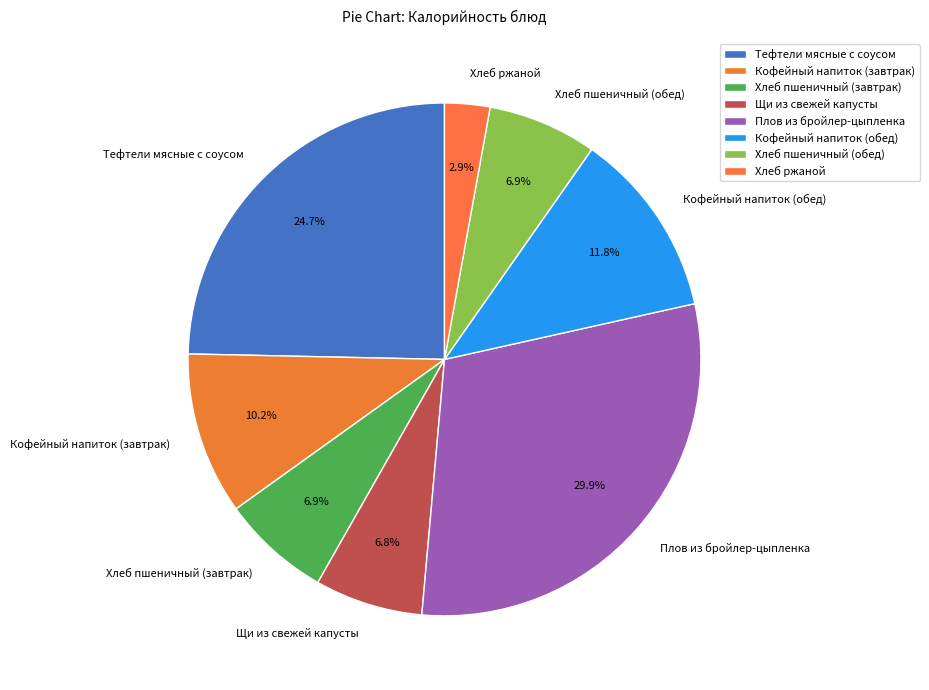

To the nearest percent, what portion does Кофейный напиток (завтрак) represent?

10%